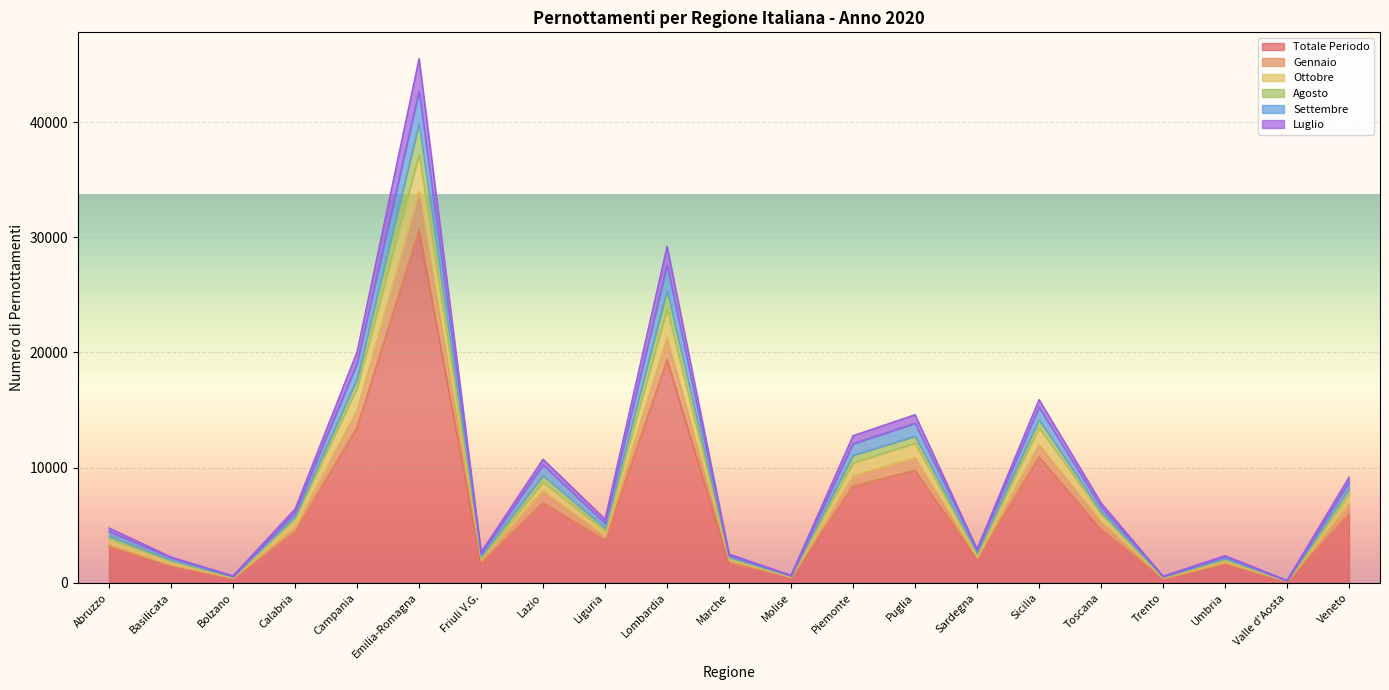

What is the highest value of the Totale Periodo series?

30655